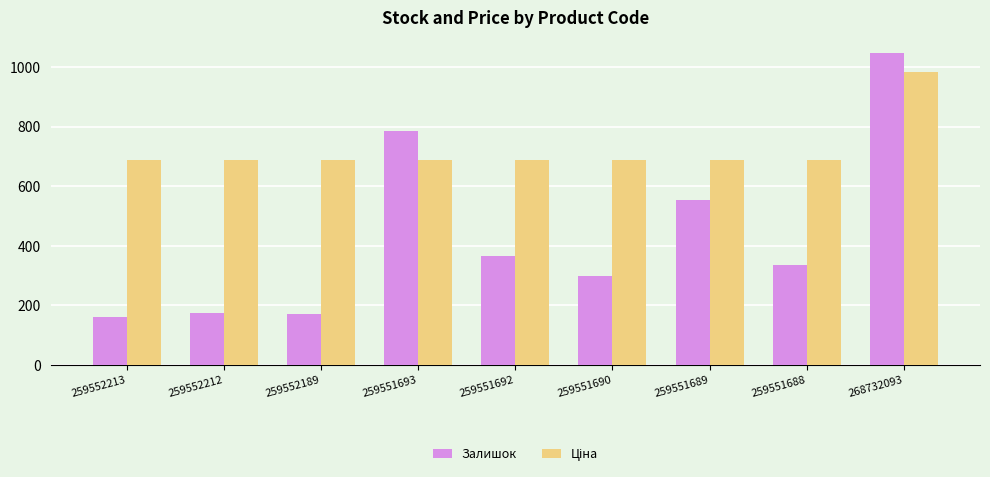

How many groups of bars are there?

9